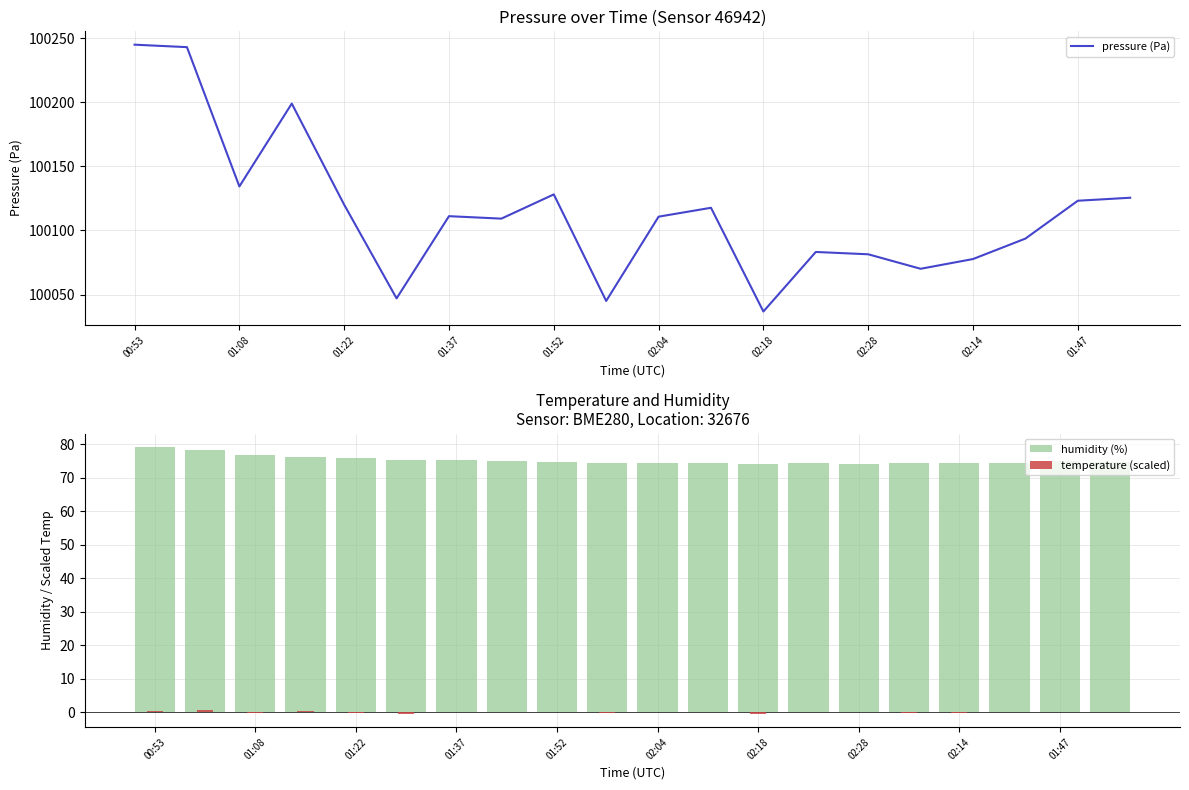

At how many categories does at least one series exceed 18639?

20